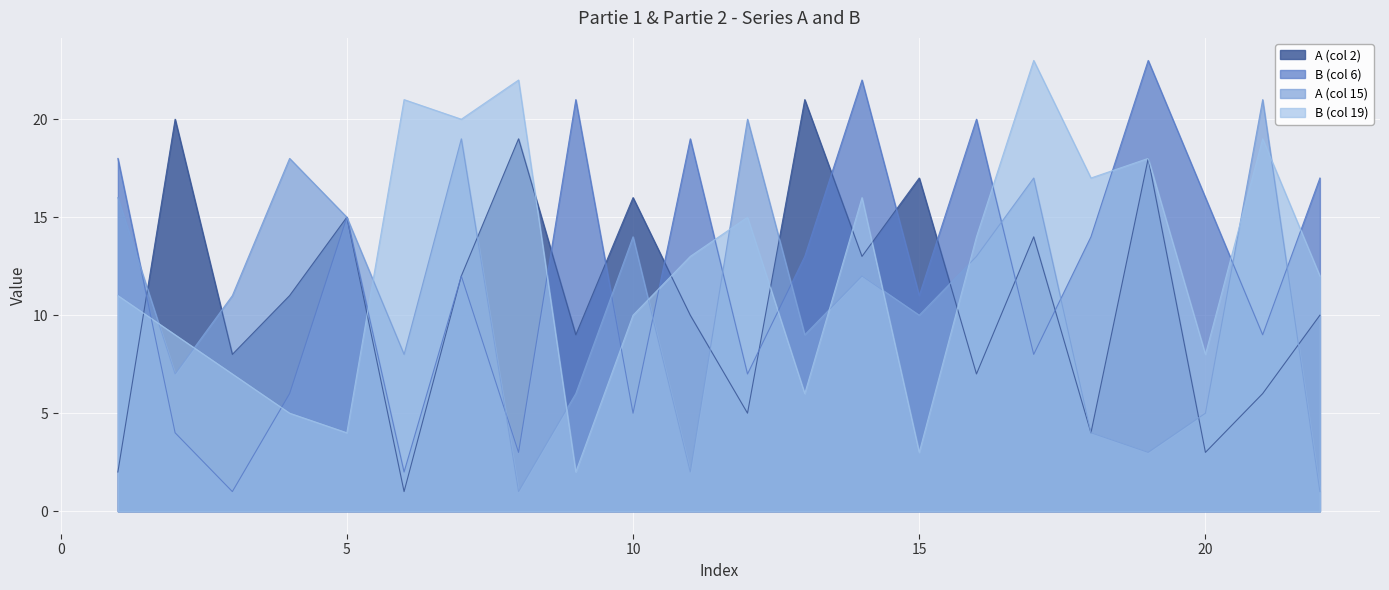

Which label corresponds to the largest value in the chart?

19